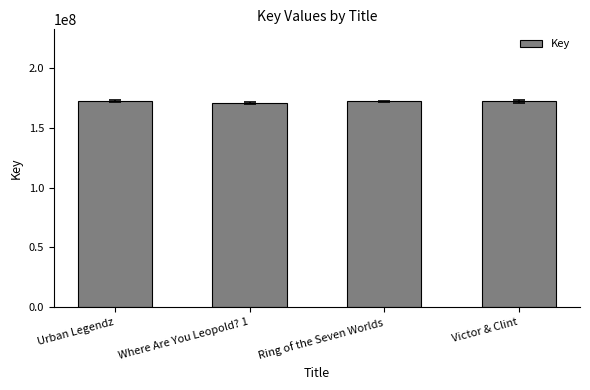

What is the smallest value displayed?

170539353